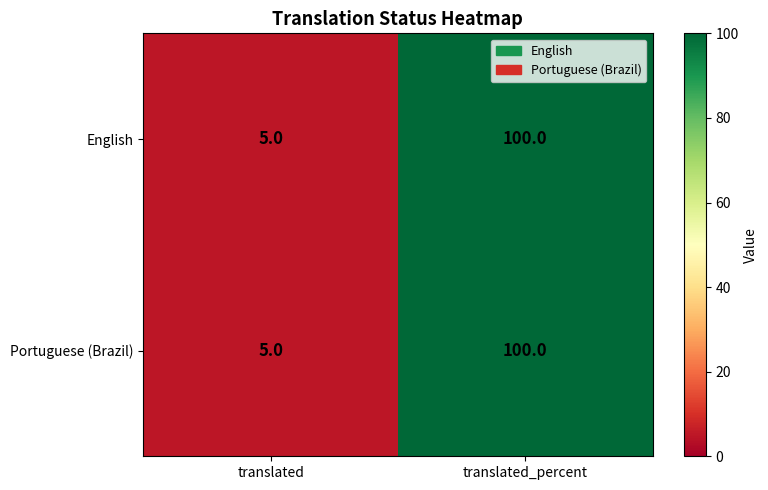

What is the sum of all English values?

105